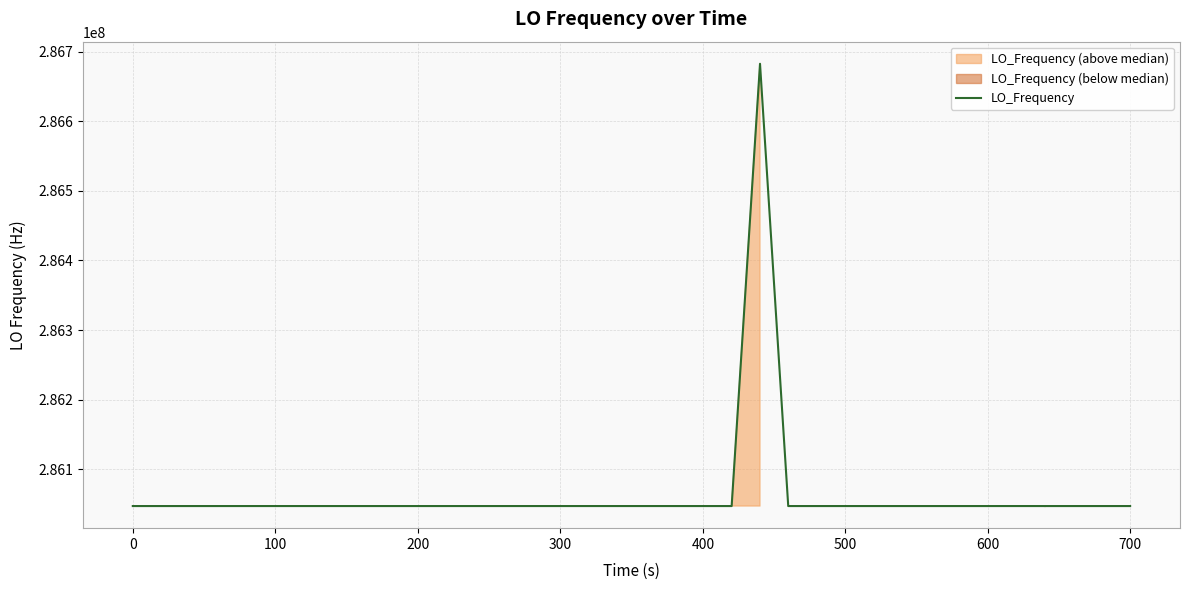

What is the value of the 35th point from the left?

286047011.9